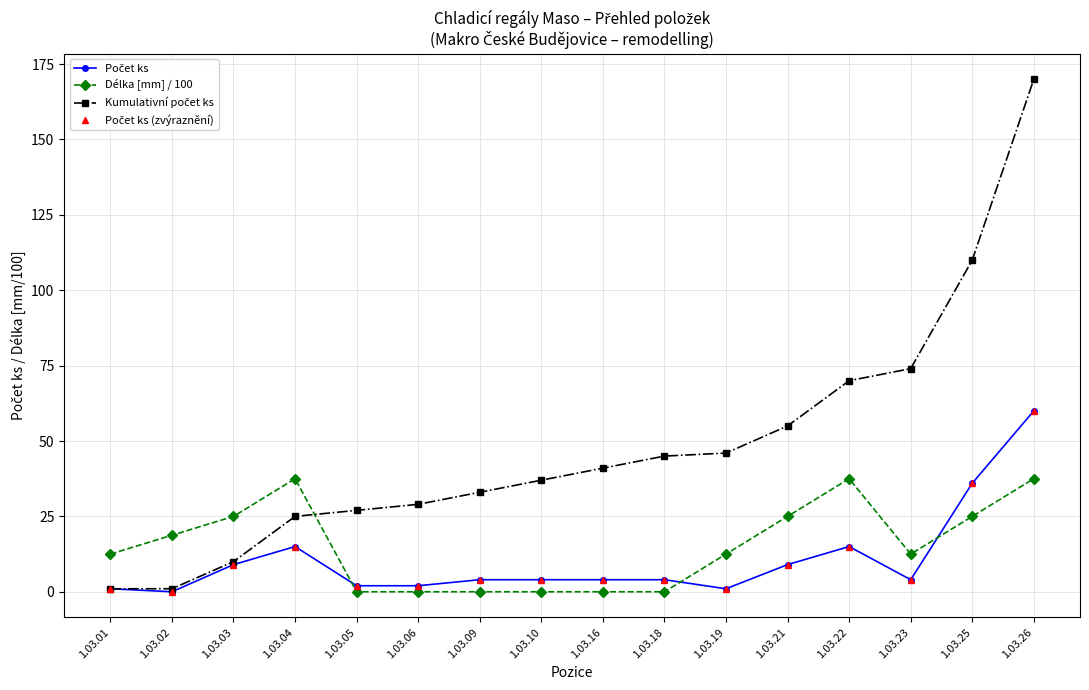

Between 1.03.01 and 1.03.09, which series saw the biggest shift?

Kumulativní počet ks